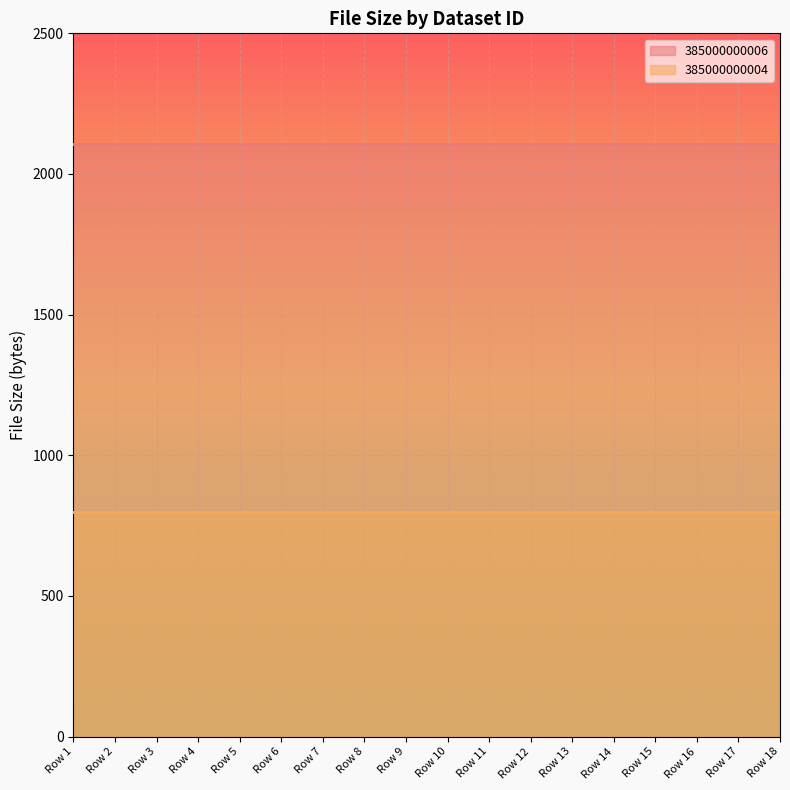

What are all the series names shown in the legend?

385000000006, 385000000004